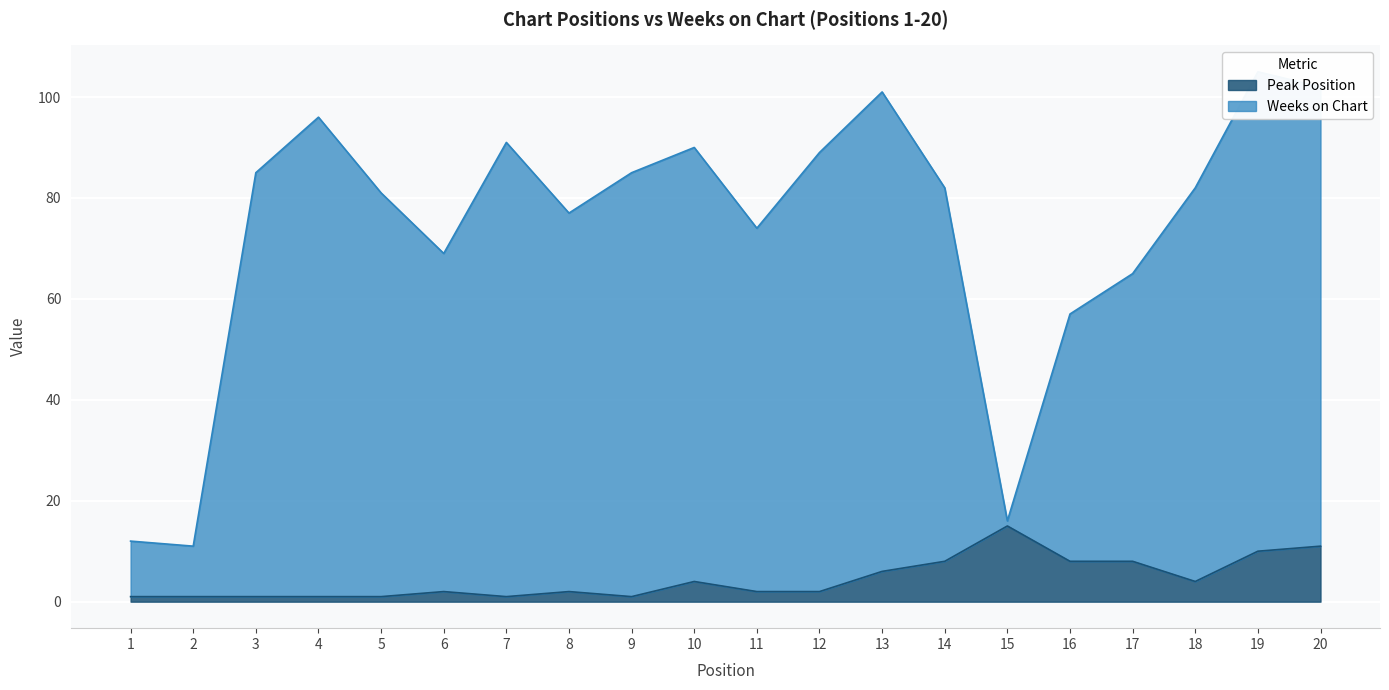

Rank the series by their average value, from lowest to highest.

Peak Position, Weeks on Chart